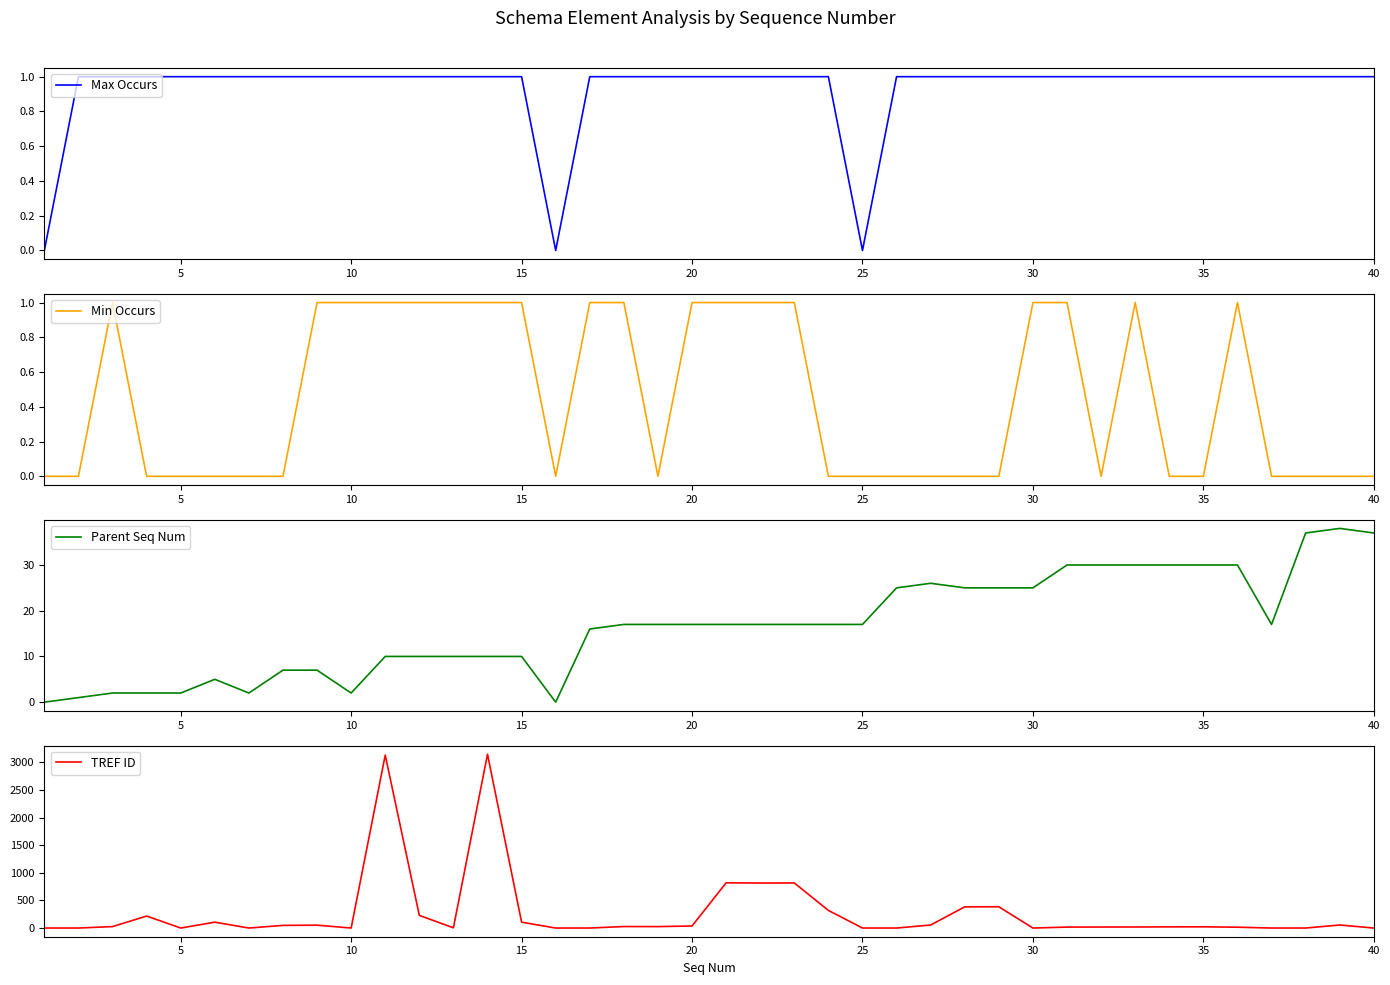

Which series has the largest total across all categories?

TREF ID